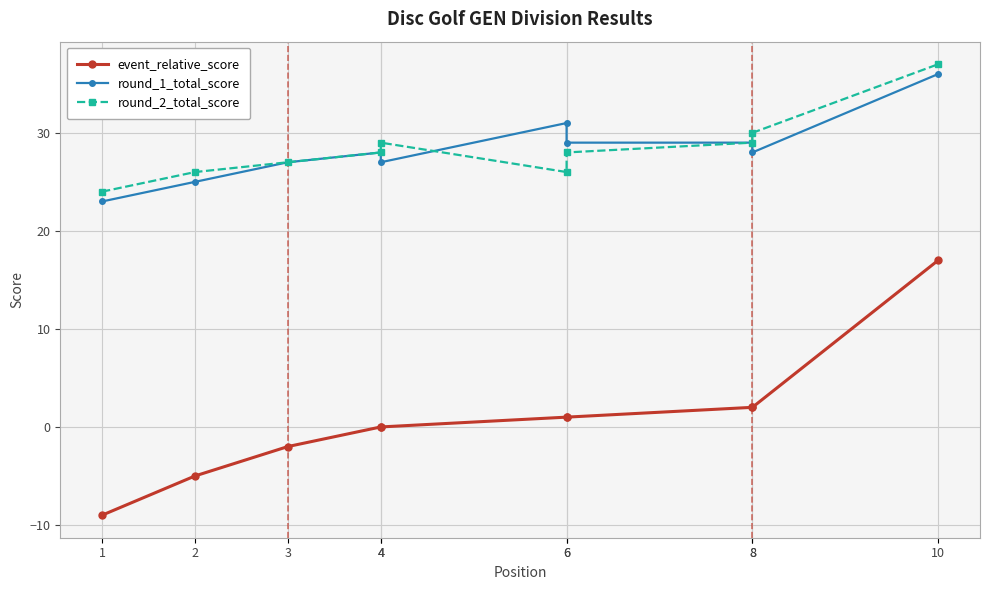

True or false: round_2_total_score and event_relative_score cross at least once.

False